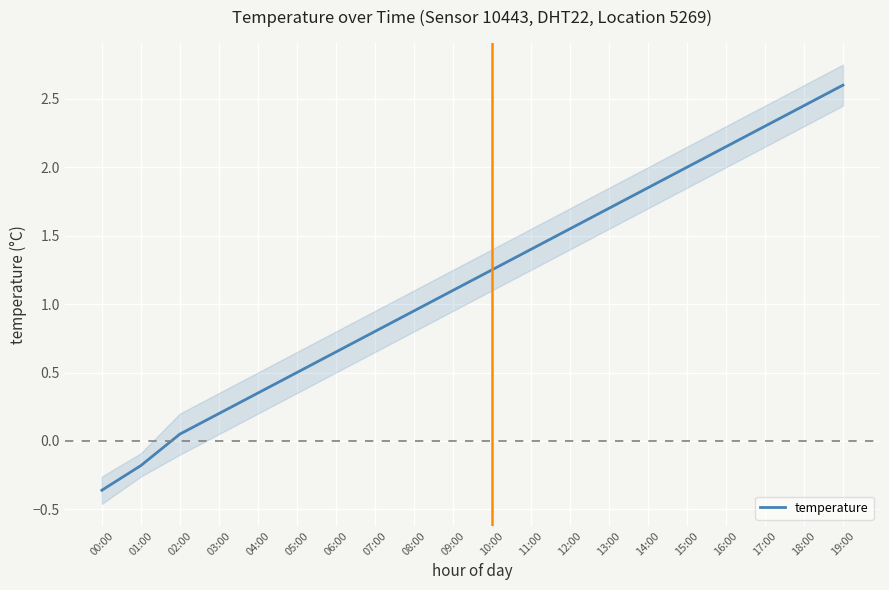

What is the label of the 7th point from the left?

06:00